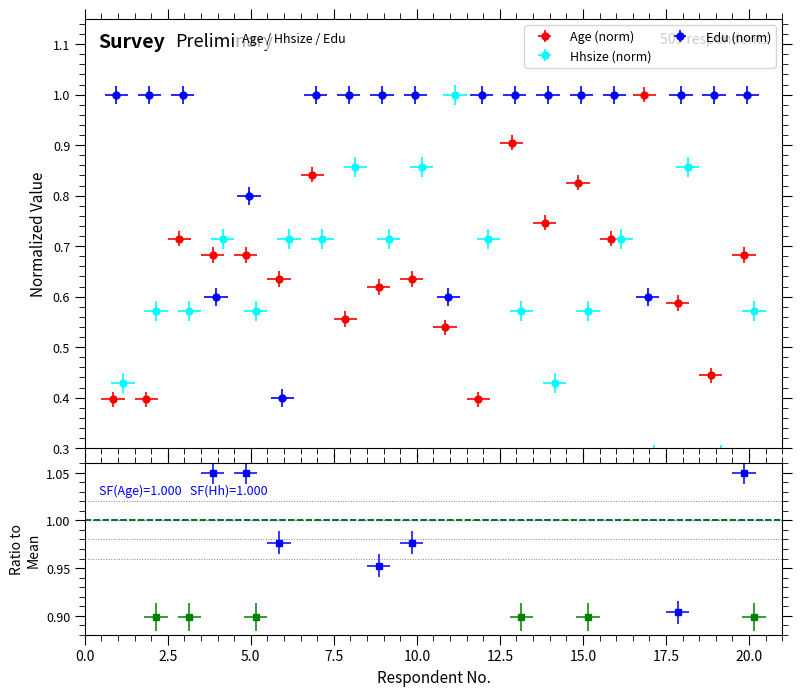

At which category does Hhsize reach its first local valley?

5